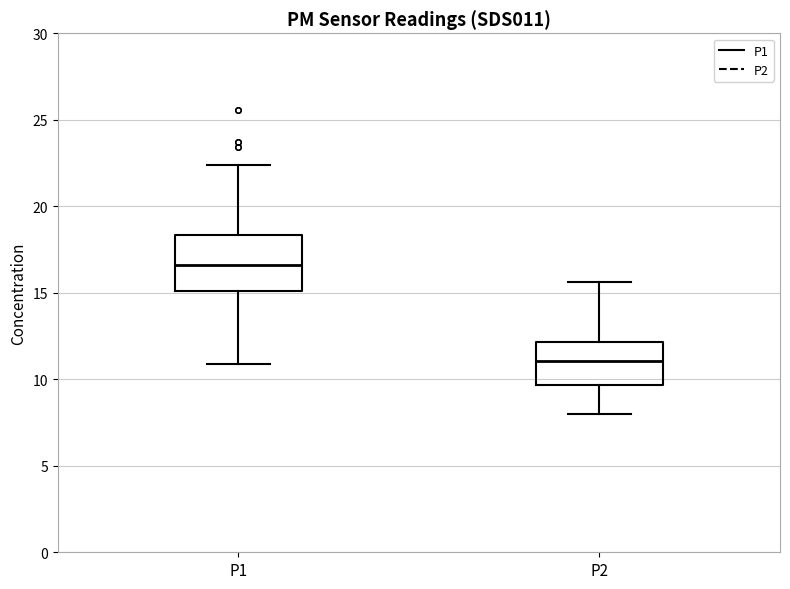

Reading left to right, read every box against the y-axis: the position of its median line, the range the box covers, and the ends of its whiskers. The values are not printed on the chart, so give them approximately, as read against the axis.

P1: median 16.5, box 15.0 to 18.5, whiskers 11.0 to 22.5
P2: median 11.0, box 9.5 to 12.0, whiskers 8.0 to 15.5